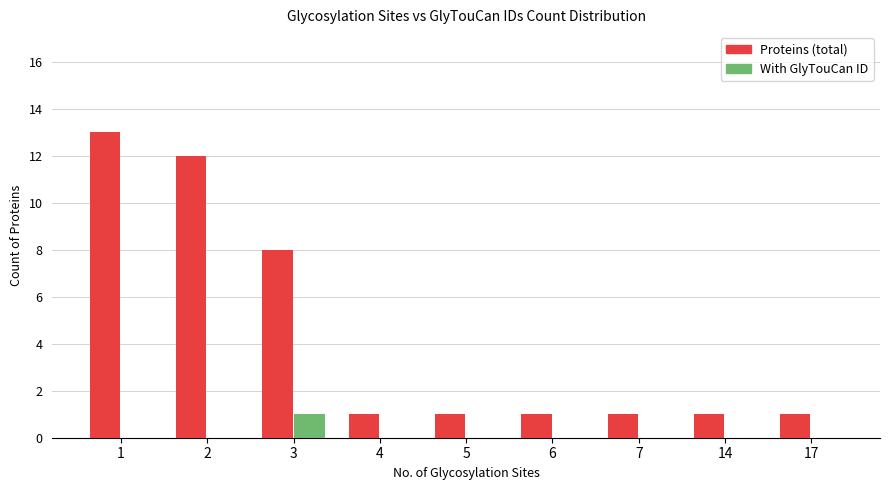

What is the maximum value shown in the chart?

13